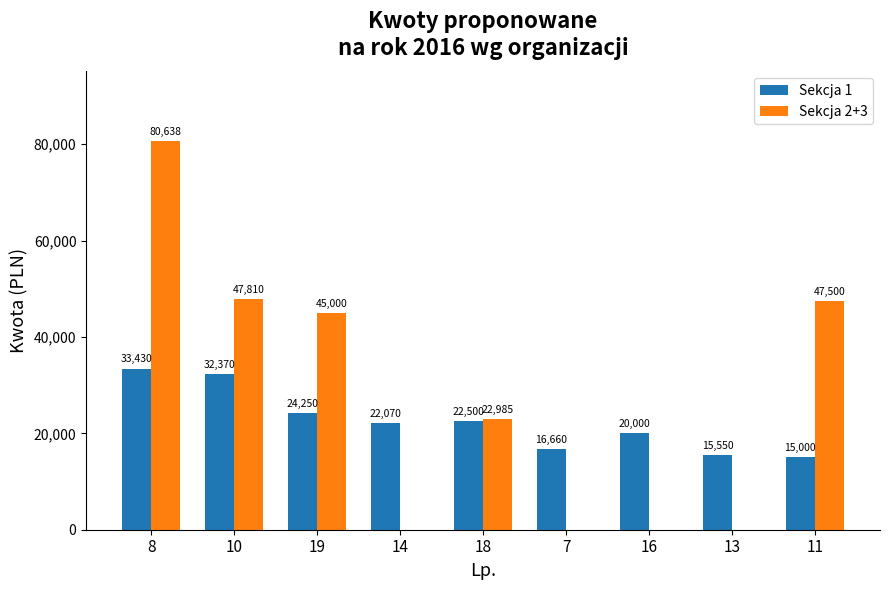

Which series changed the most between 8 and 16?

Sekcja 2+3